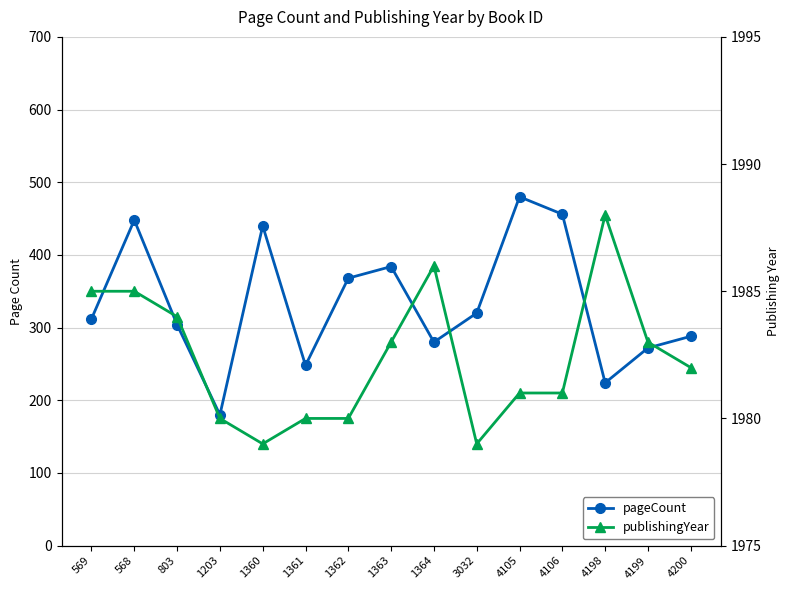

Is it true that pageCount equals 440 at 1360?

True